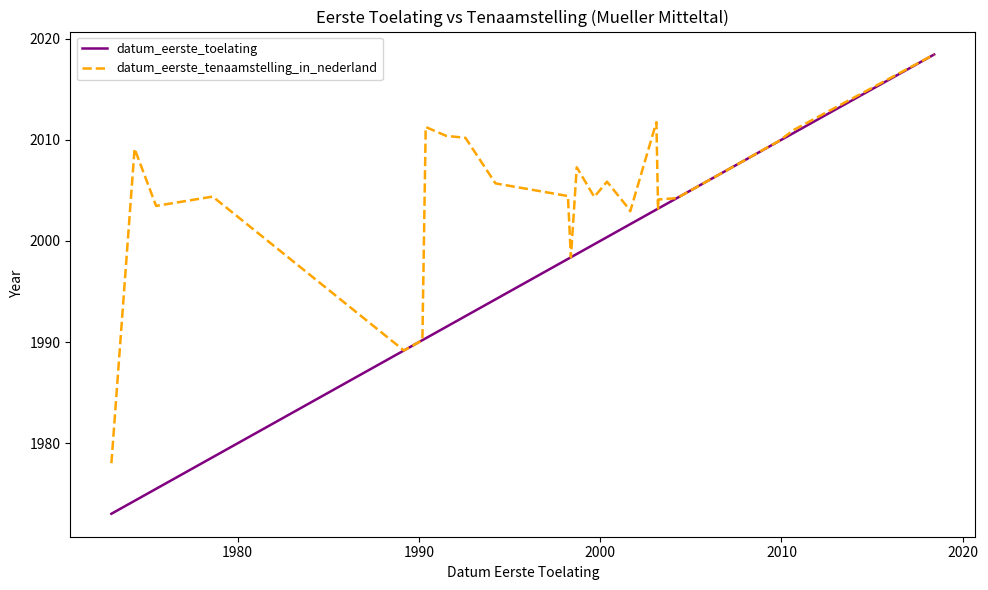

At how many categories does at least one series exceed 2001?

24